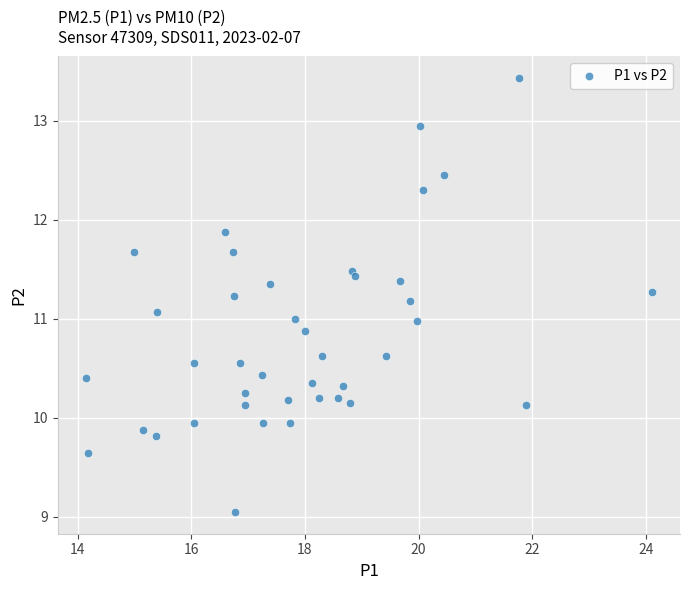

What is the range of Y values (max minus min)?

4.4